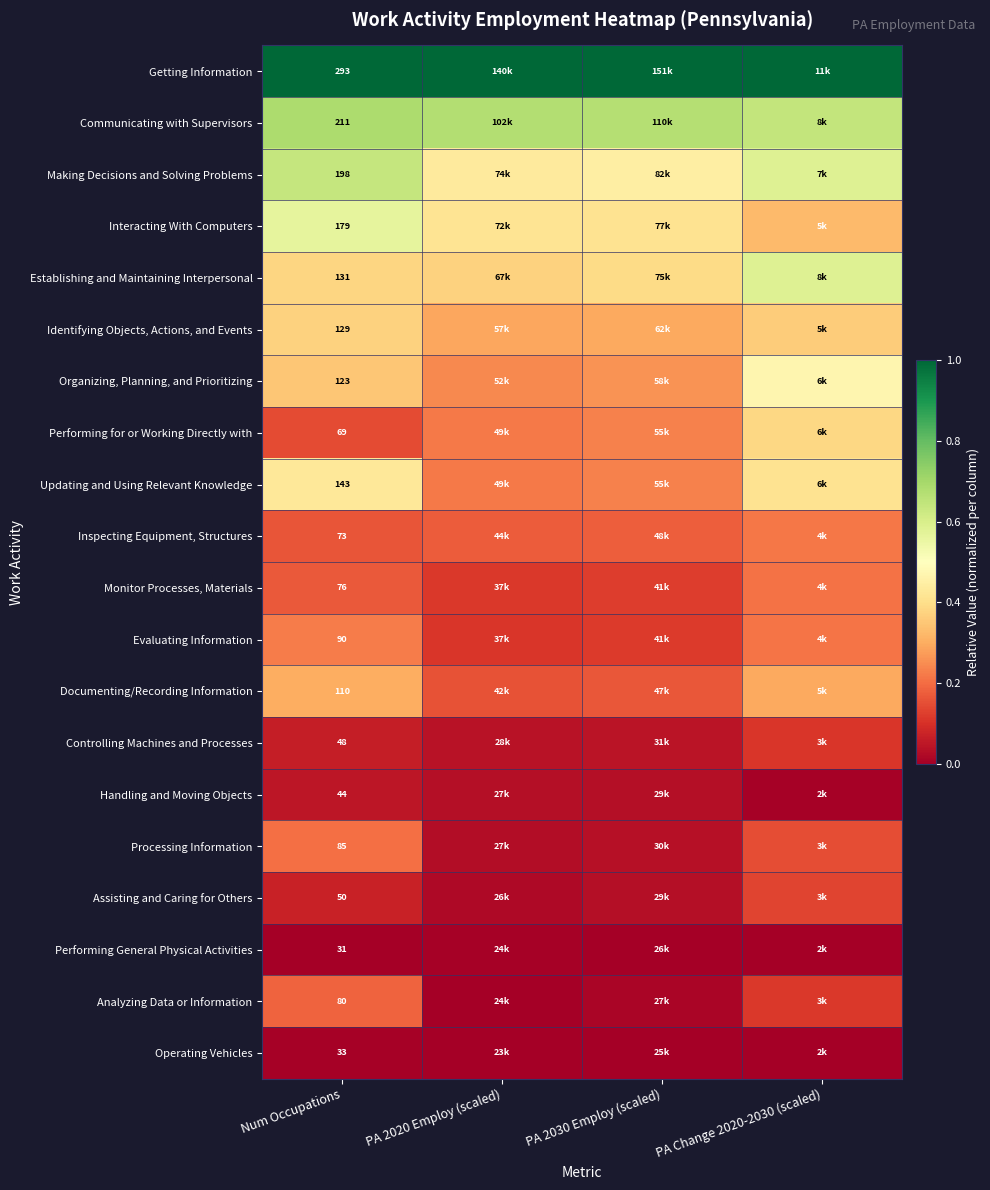

At how many categories does at least one series exceed 0?

4